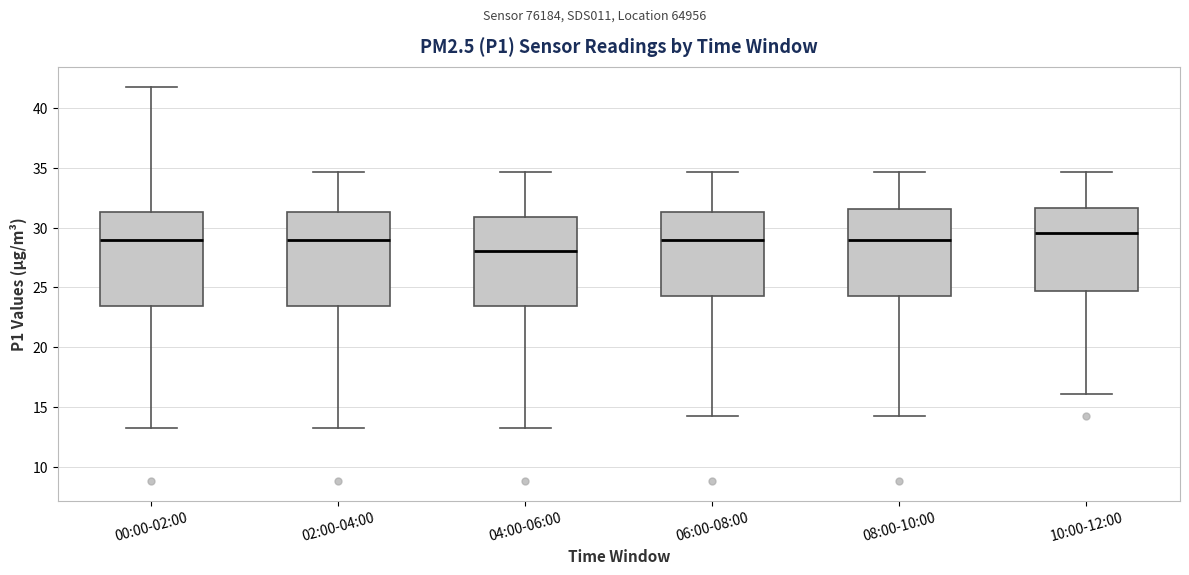

Which box has the lowest median line?

04:00-06:00